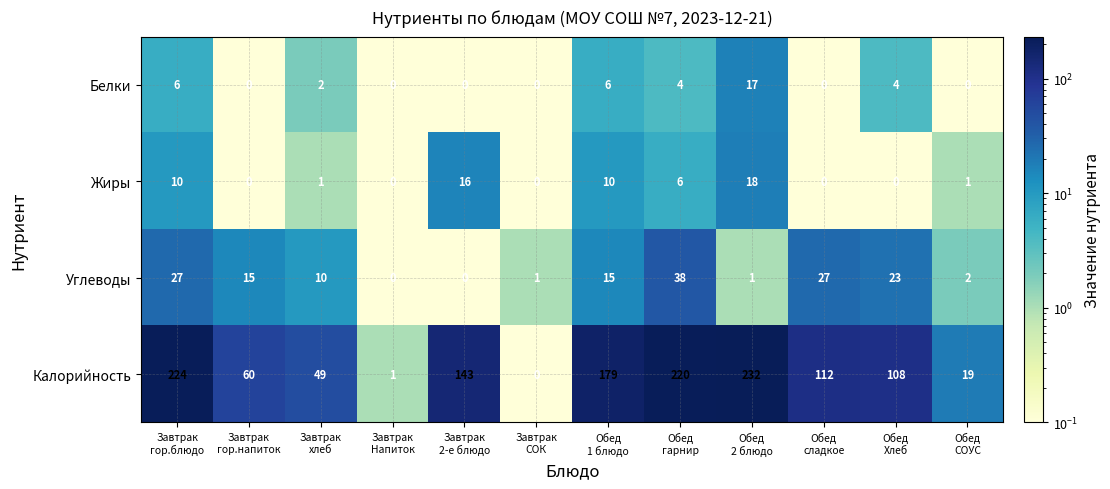

List the series in order of their peak value, highest first.

Калорийность, Углеводы, Жиры, Белки